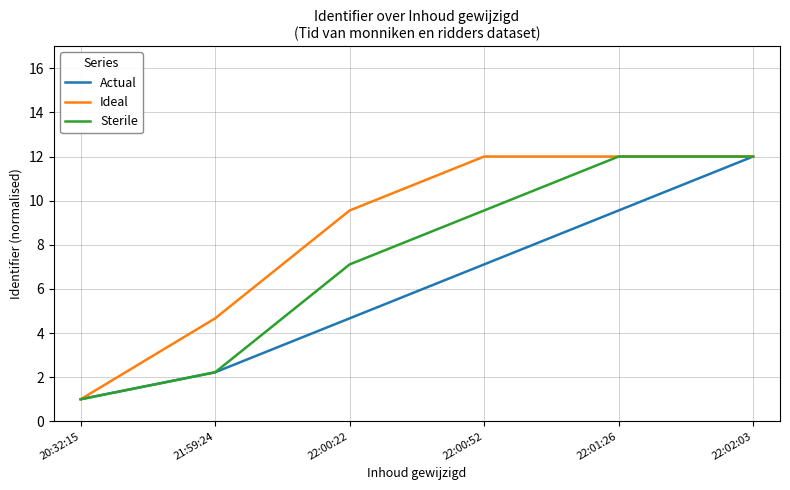

Reading left to right, list all the values displayed in this chart.

Actual: 20:32:15=1.0	21:59:24=2.2	22:00:22=4.7	22:00:52=7.1	22:01:26=9.6	22:02:03=12.0
Ideal: 20:32:15=1.0	21:59:24=4.7	22:00:22=9.6	22:00:52=12.0	22:01:26=12.0	22:02:03=12.0
Sterile: 20:32:15=1.0	21:59:24=2.2	22:00:22=7.1	22:00:52=9.6	22:01:26=12.0	22:02:03=12.0